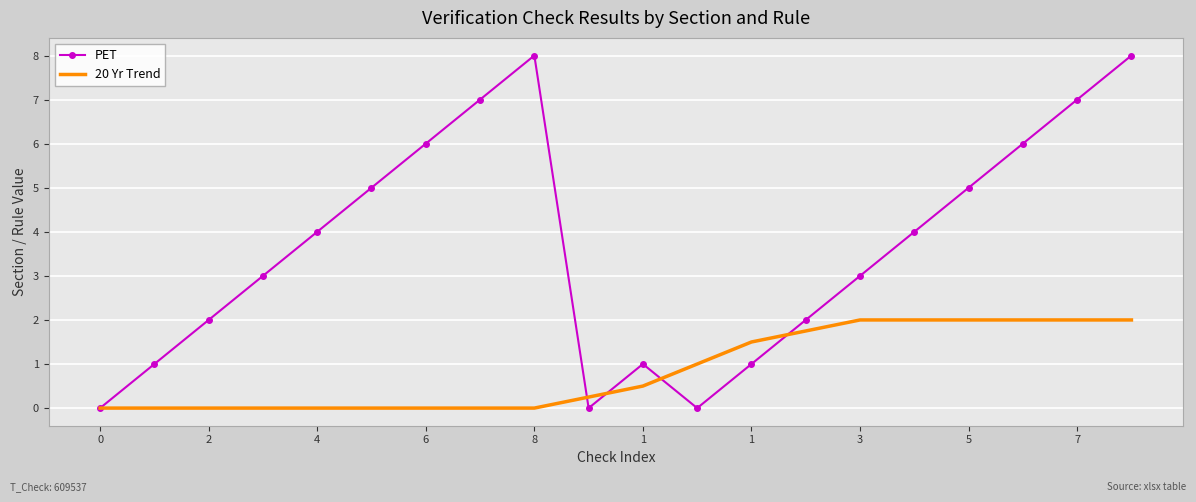

Which series has the largest total across all categories?

PET